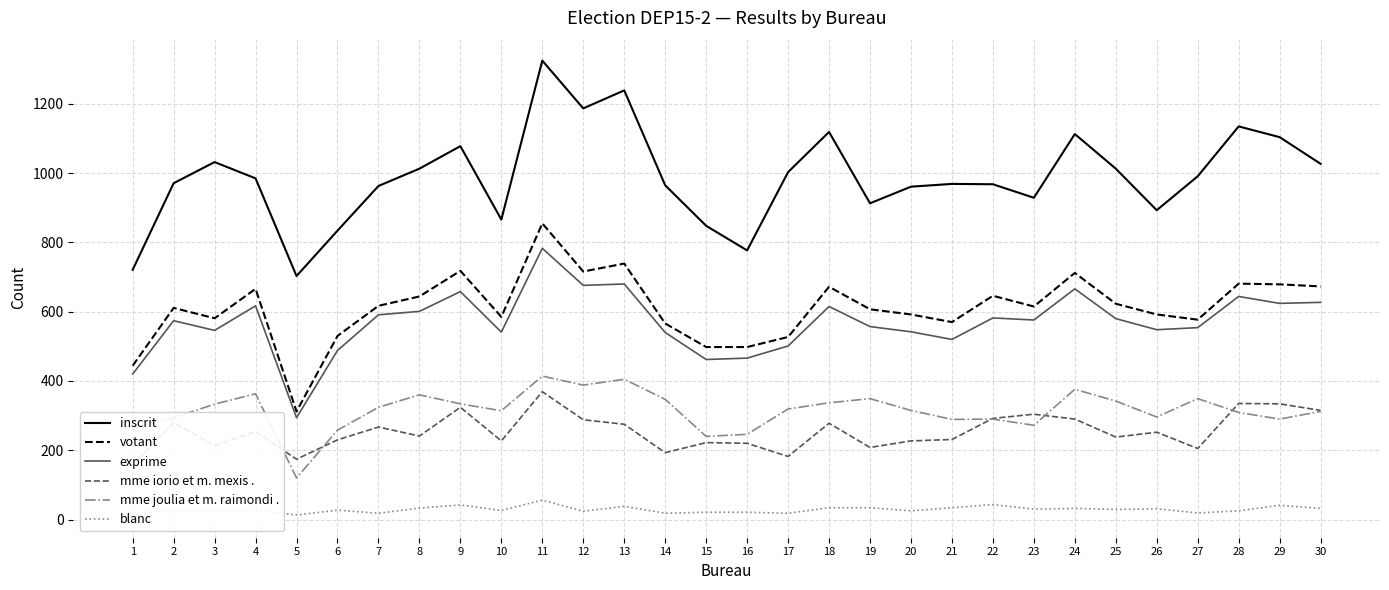

How many intersections are there between mme iorio et m. mexis . and mme joulia et m. raimondi .?

5